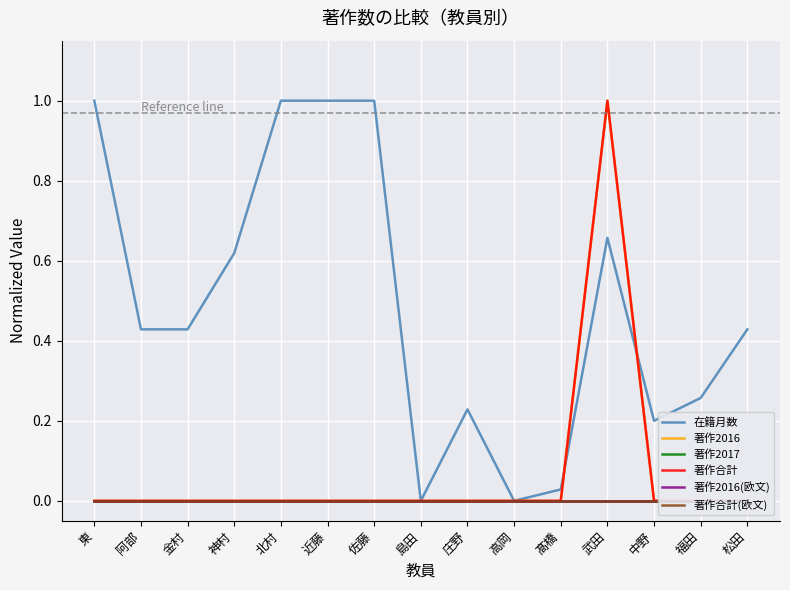

Reading left to right, extract all data points from this chart.

在籍月数: 東=1.0	阿部=0.4	金村=0.4	神村=0.6	北村=1.0	近藤=1.0	佐藤=1.0	島田=0.0	庄野=0.2	高岡=0.0	髙橋=0.0	武田=0.7	中野=0.2	福田=0.3	松田=0.4
著作2016: 東=0.0	阿部=0.0	金村=0.0	神村=0.0	北村=0.0	近藤=0.0	佐藤=0.0	島田=0.0	庄野=0.0	高岡=0.0	髙橋=0.0	武田=1.0	中野=0.0	福田=0.0	松田=0.0
著作2017: 東=0.0	阿部=0.0	金村=0.0	神村=0.0	北村=0.0	近藤=0.0	佐藤=0.0	島田=0.0	庄野=0.0	高岡=0.0	髙橋=0.0	武田=0.0	中野=0.0	福田=0.0	松田=0.0
著作合計: 東=0.0	阿部=0.0	金村=0.0	神村=0.0	北村=0.0	近藤=0.0	佐藤=0.0	島田=0.0	庄野=0.0	高岡=0.0	髙橋=0.0	武田=1.0	中野=0.0	福田=0.0	松田=0.0
著作2016(欧文): 東=0.0	阿部=0.0	金村=0.0	神村=0.0	北村=0.0	近藤=0.0	佐藤=0.0	島田=0.0	庄野=0.0	高岡=0.0	髙橋=0.0	武田=0.0	中野=0.0	福田=0.0	松田=0.0
著作合計(欧文): 東=0.0	阿部=0.0	金村=0.0	神村=0.0	北村=0.0	近藤=0.0	佐藤=0.0	島田=0.0	庄野=0.0	高岡=0.0	髙橋=0.0	武田=0.0	中野=0.0	福田=0.0	松田=0.0